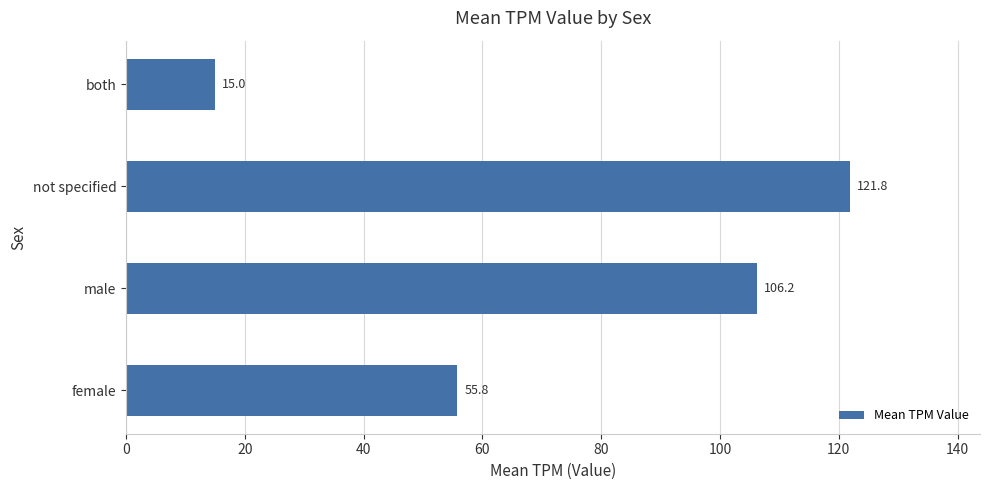

True or false: the data shows 15.0 at both.

True